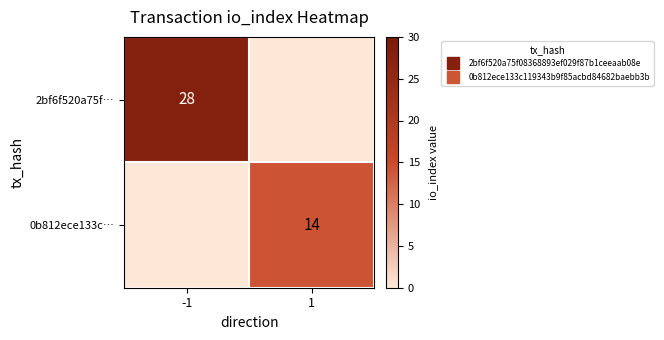

What is the highest value of the 2bf6f520a75f… series?

28